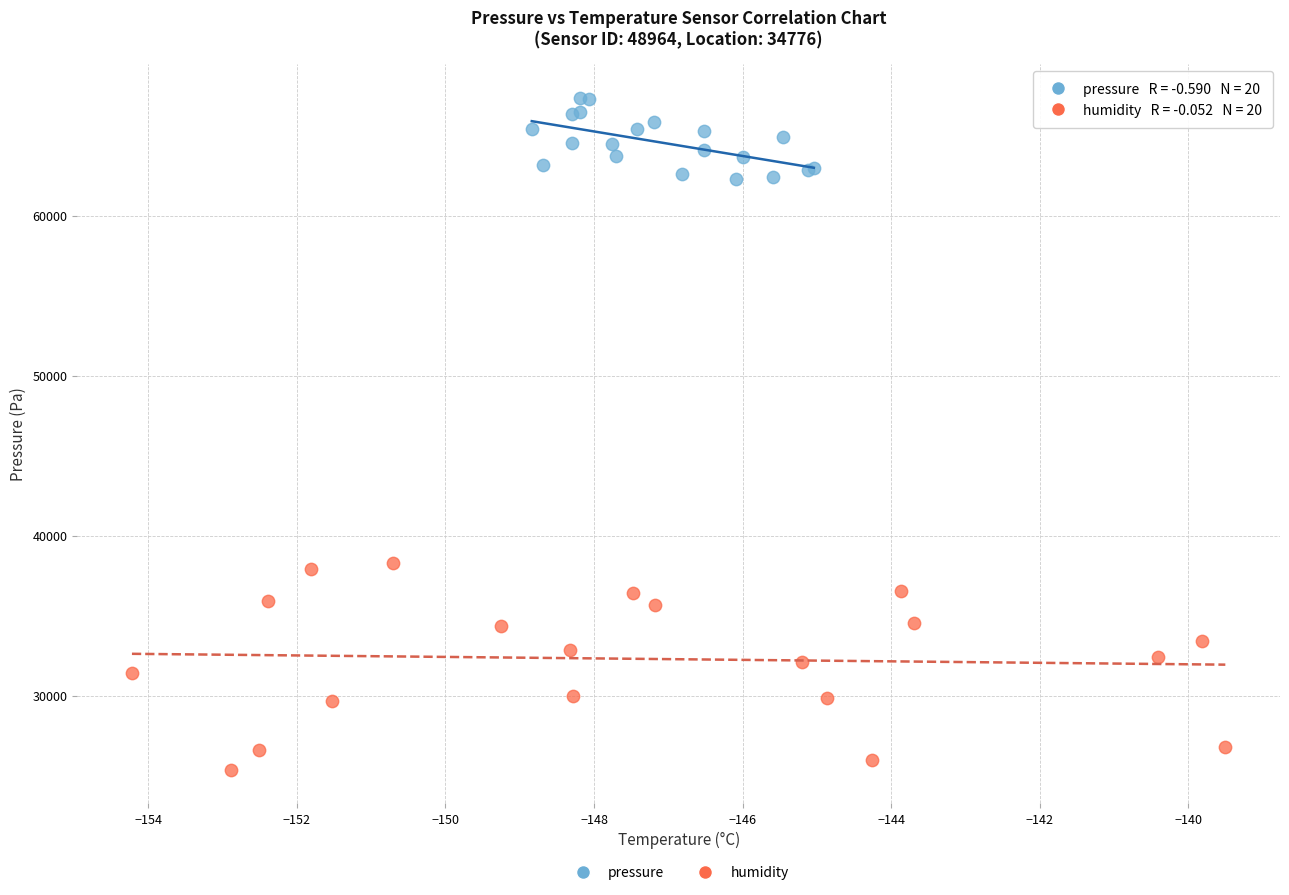

What are all the series names shown in the legend?

pressure, humidity